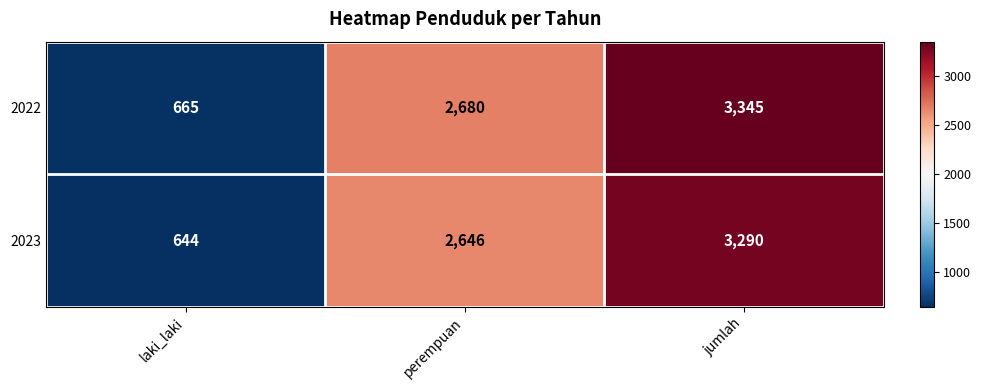

Where is 2023 nearest to the value 1967?

perempuan